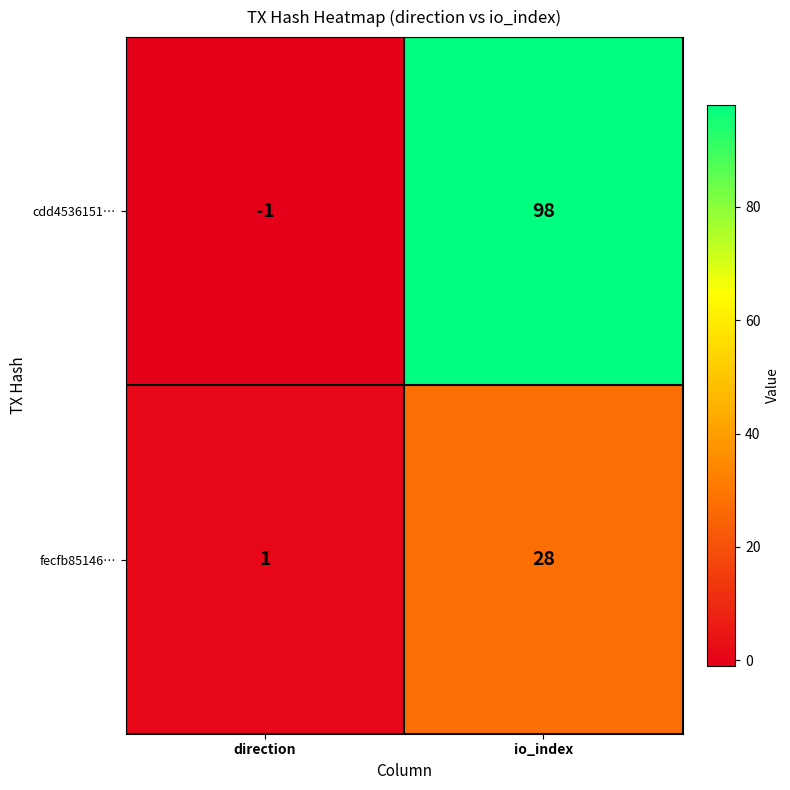

Reading left to right, what are all the values shown in this chart?

cdd4536151…: -1	98
fecfb85146…: 1	28